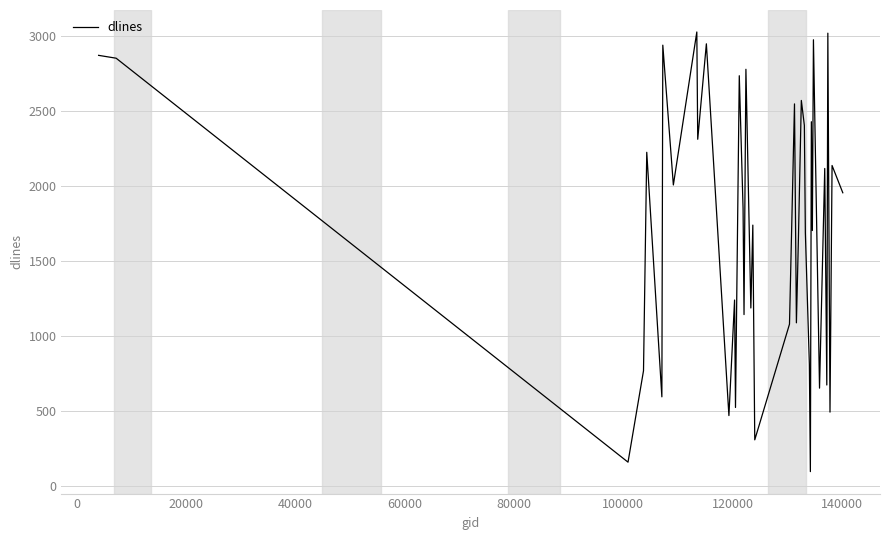

What is the greatest value displayed?

3029